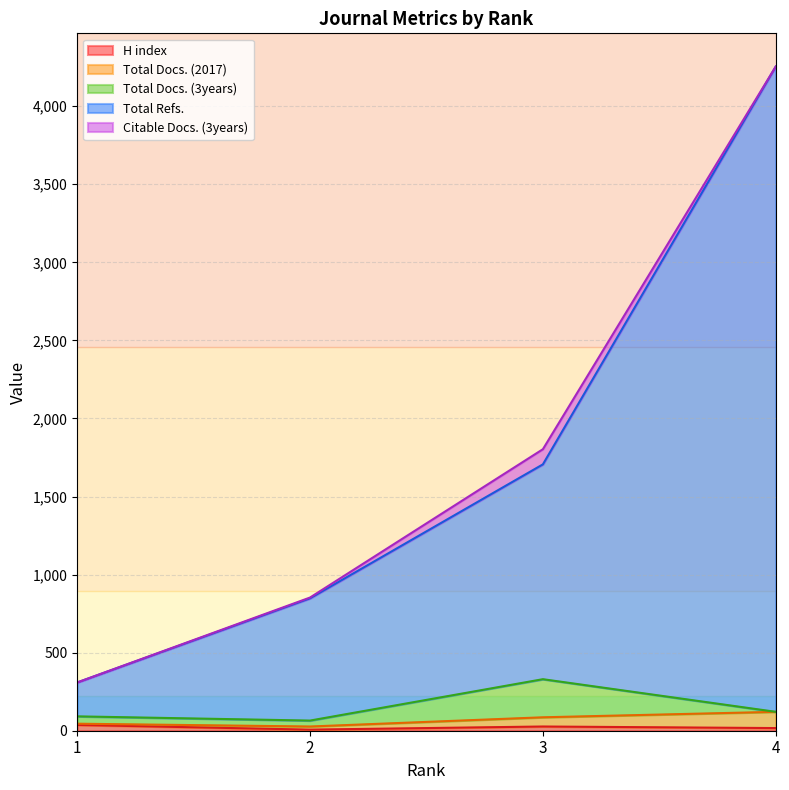

What is the minimum value for Total Refs.?

309